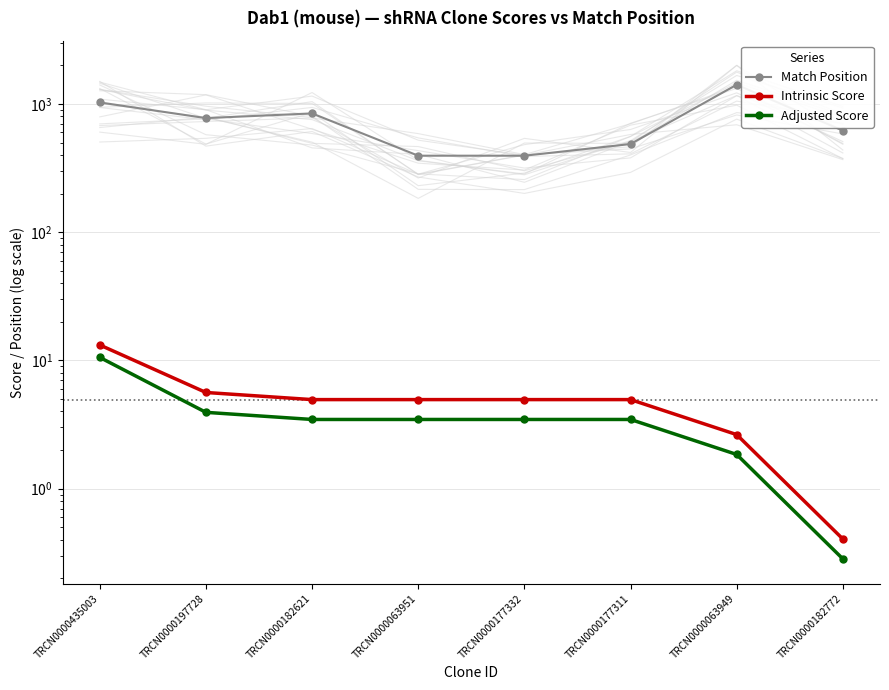

What are all the series names shown in the legend?

Match Position, Intrinsic Score, Adjusted Score